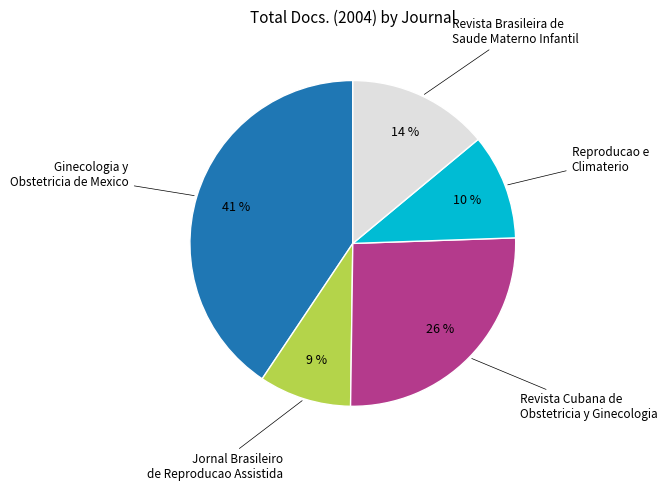

How many slices are in this pie chart?

5